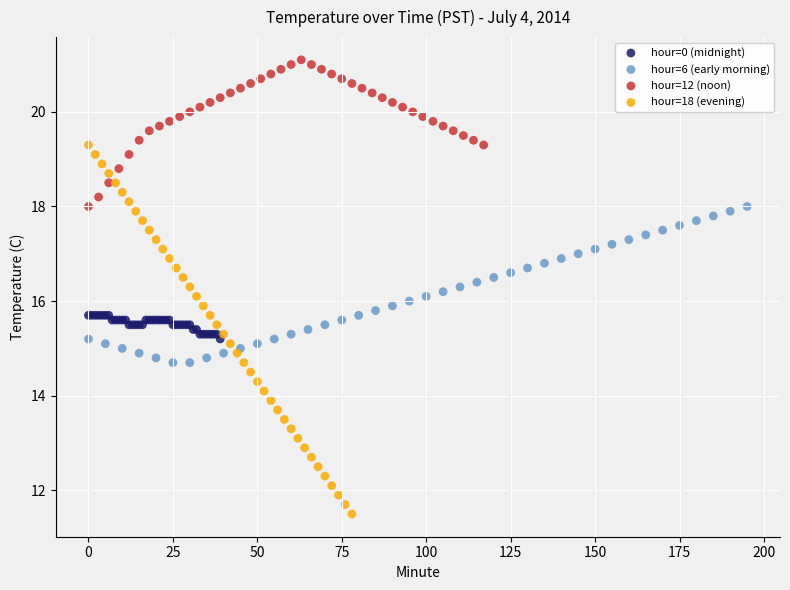

Which series has the widest spread of Y values?

hour=18 (evening)